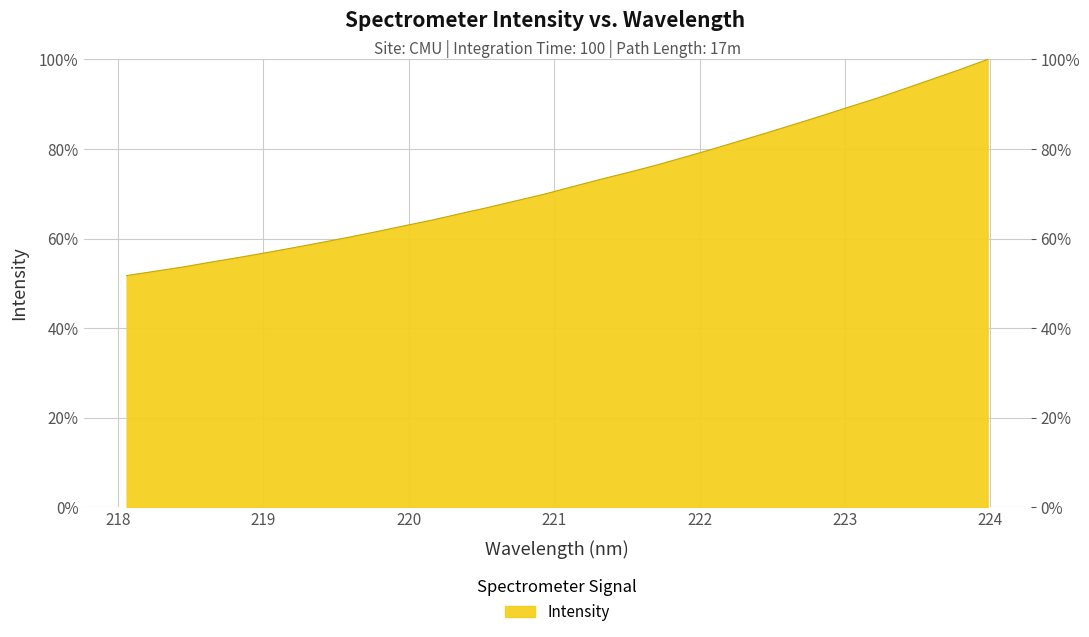

Reading left to right, transcribe all the data shown in this chart.

0.5	0.5	0.5	0.5	0.6	0.6	0.6	0.6	0.6	0.6	0.6	0.6	0.7	0.7	0.7	0.7	0.7	0.7	0.7	0.8	0.8	0.8	0.8	0.8	0.9	0.9	0.9	0.9	0.9	1.0	1.0	1.0